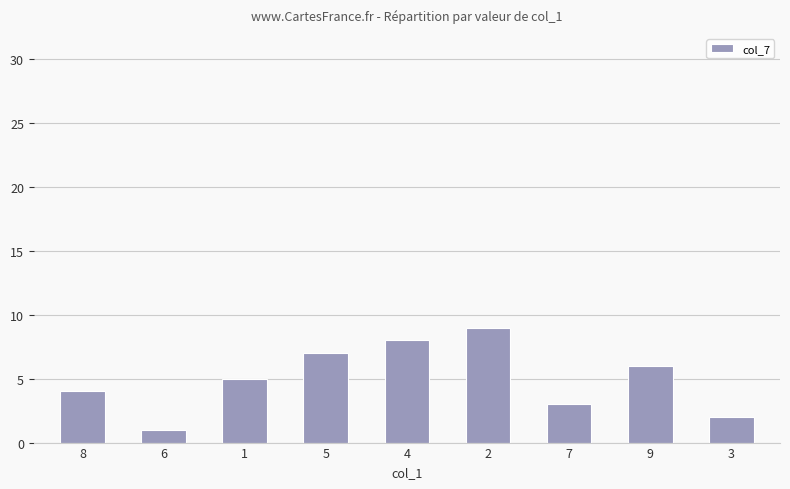

How many bars are there in total?

9